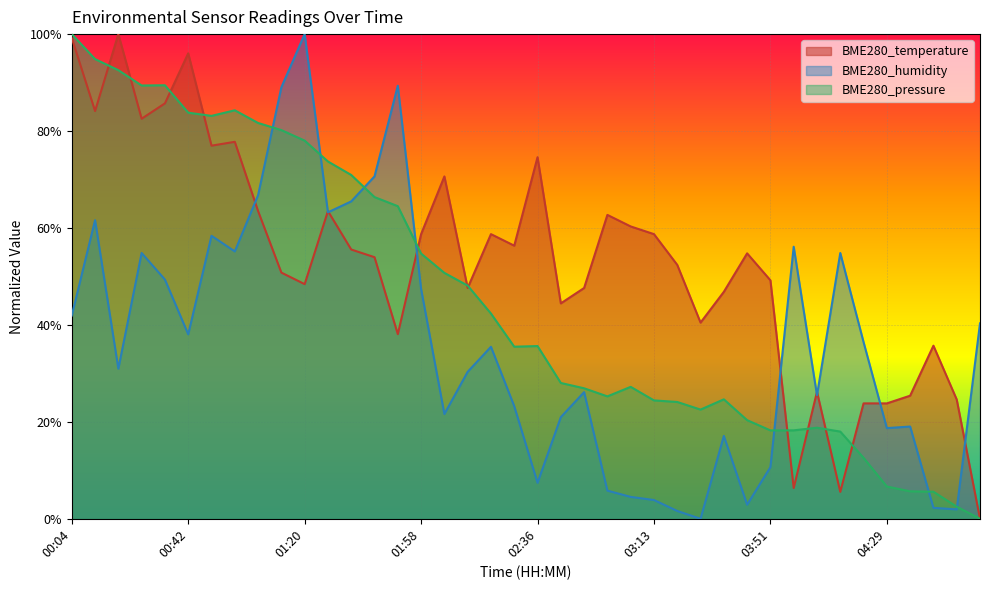

Does the chart display data point markers on the line(s)?

No